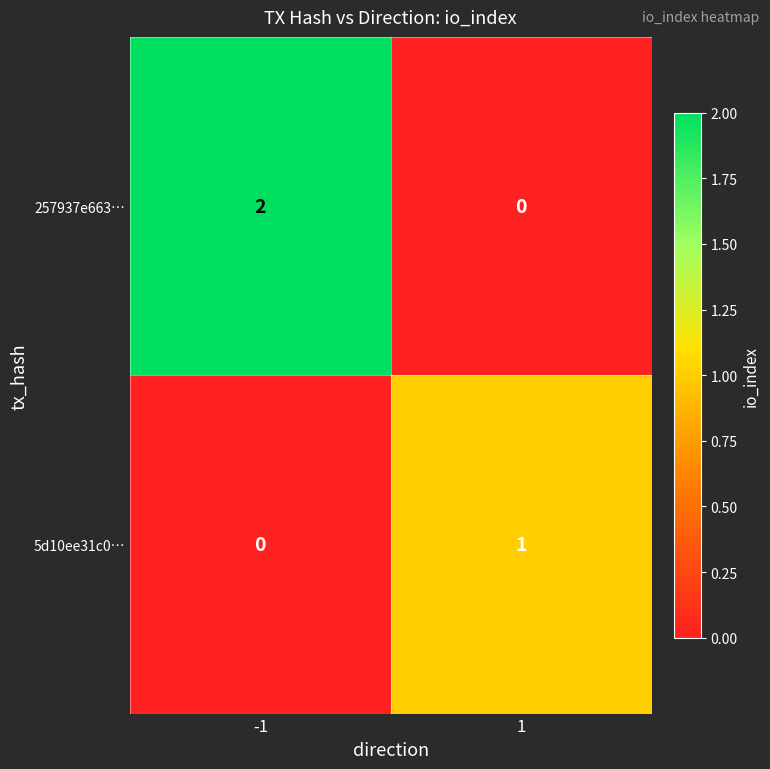

True or false: 5d10ee31c0… has a value of 1 at 1.

True